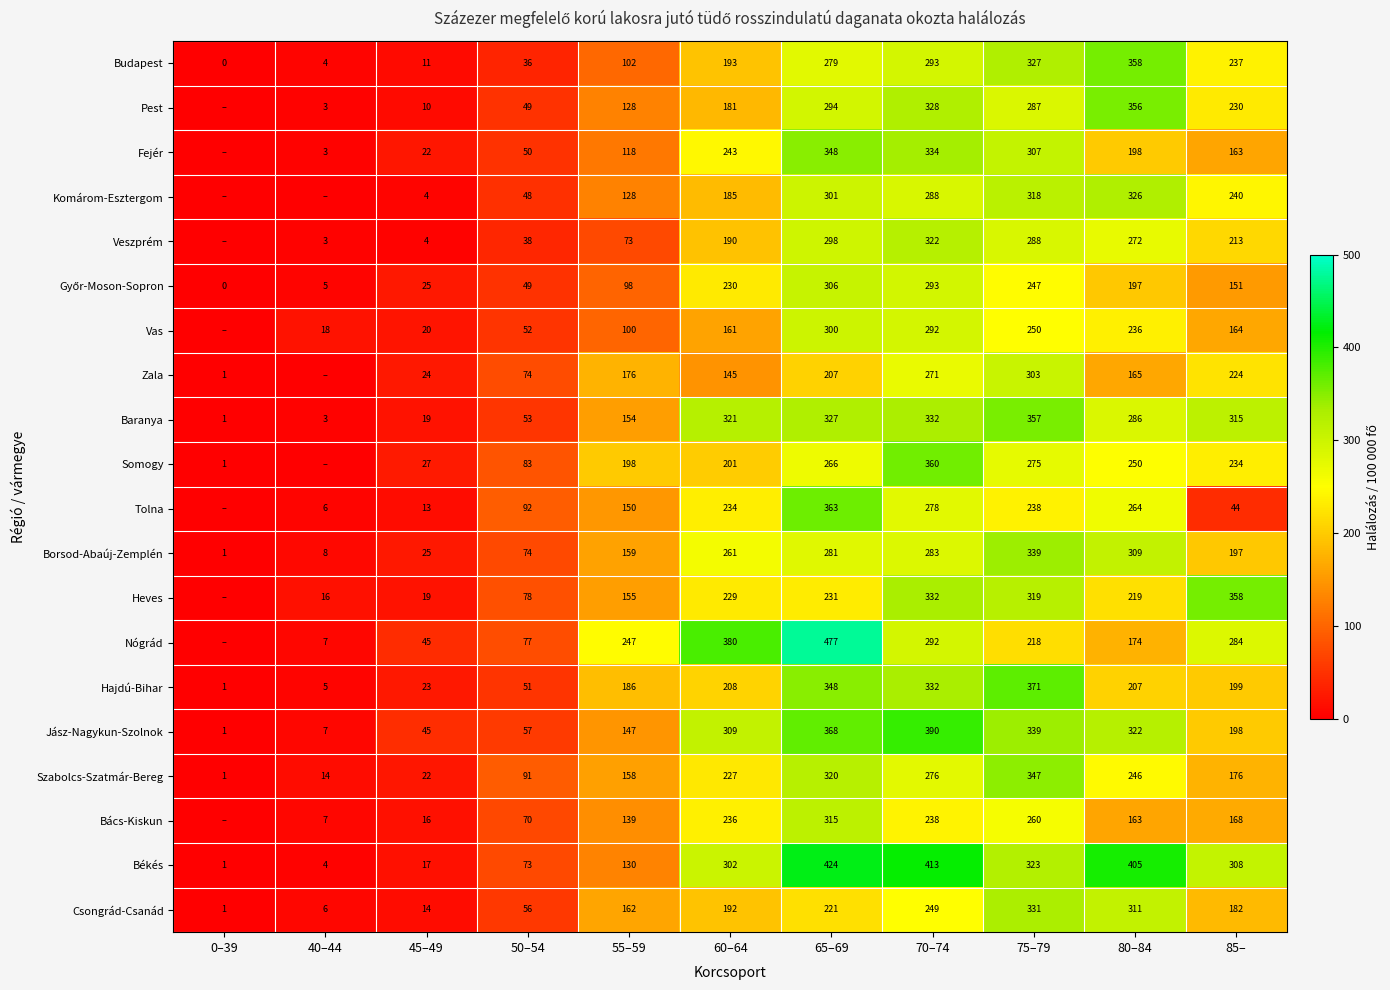

The Budapest series shows 195.9 at 70–74. True or false?

False